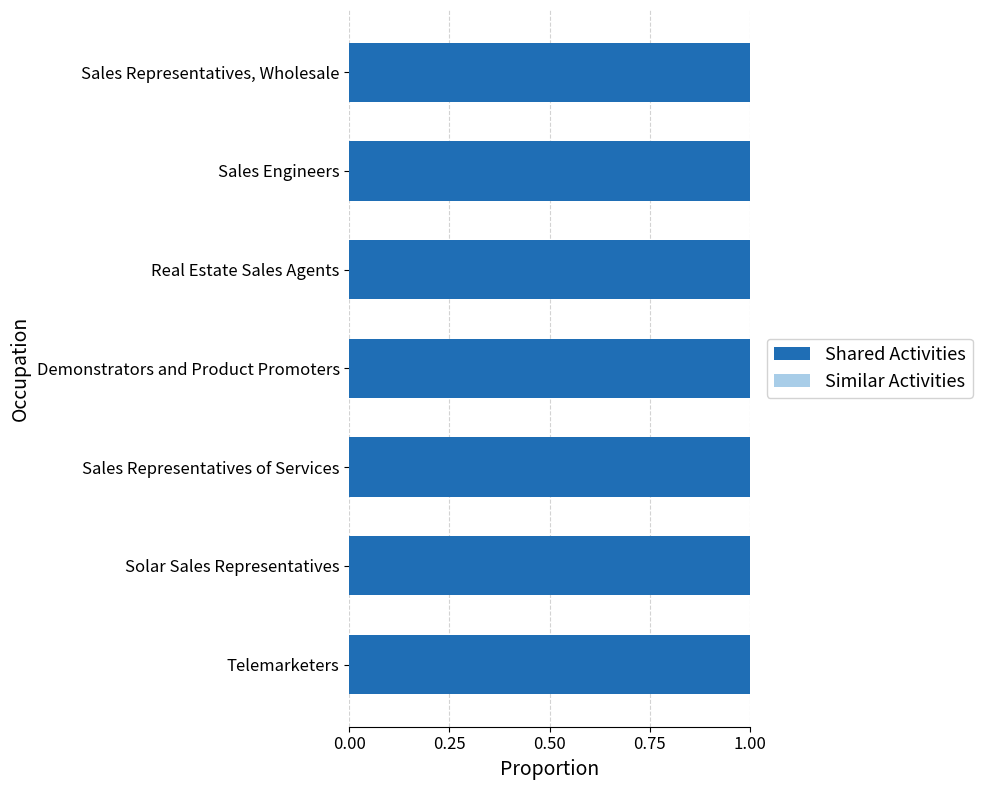

Are the bars horizontal?

Yes